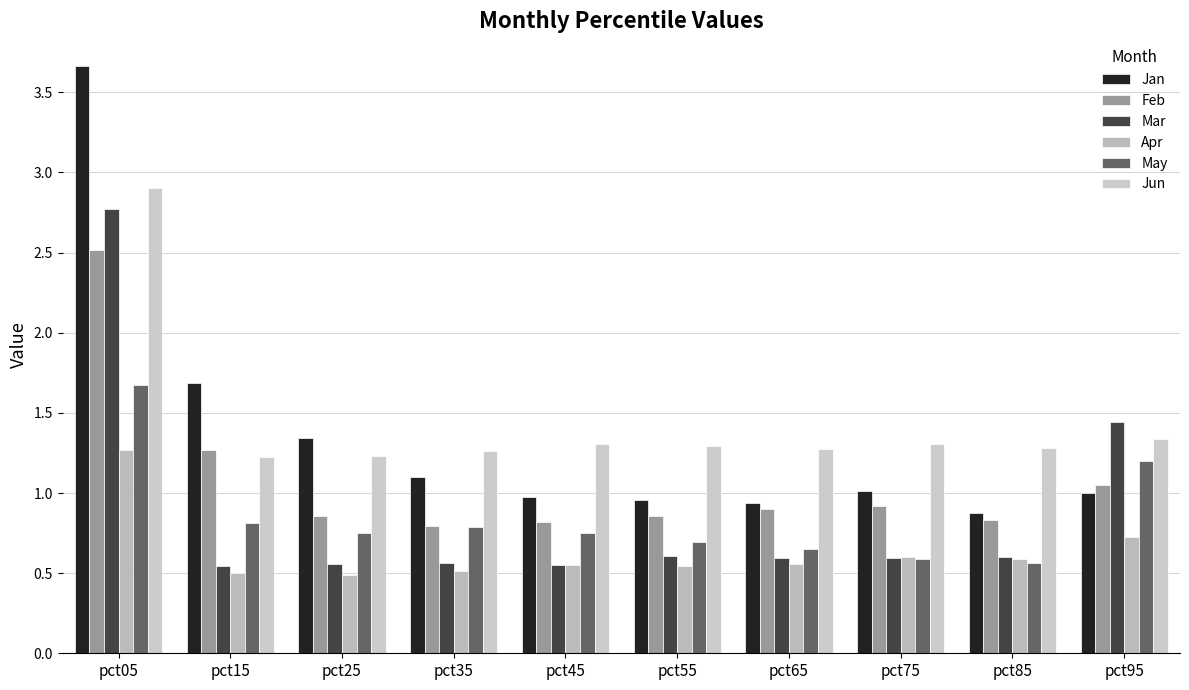

Where is Jan nearest to the value 2?

pct15